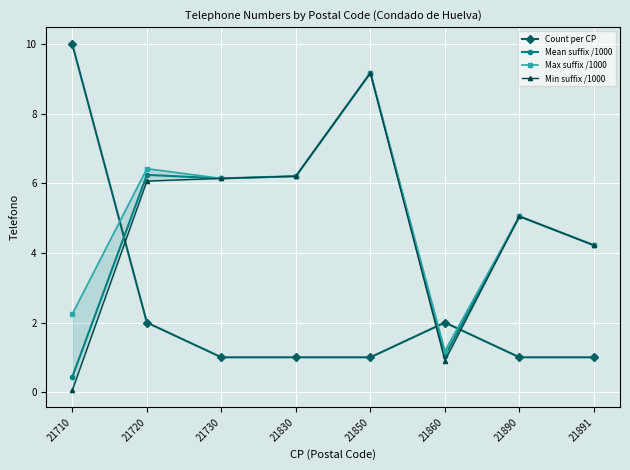

What is the difference between the highest and lowest values at 21830?

5.2